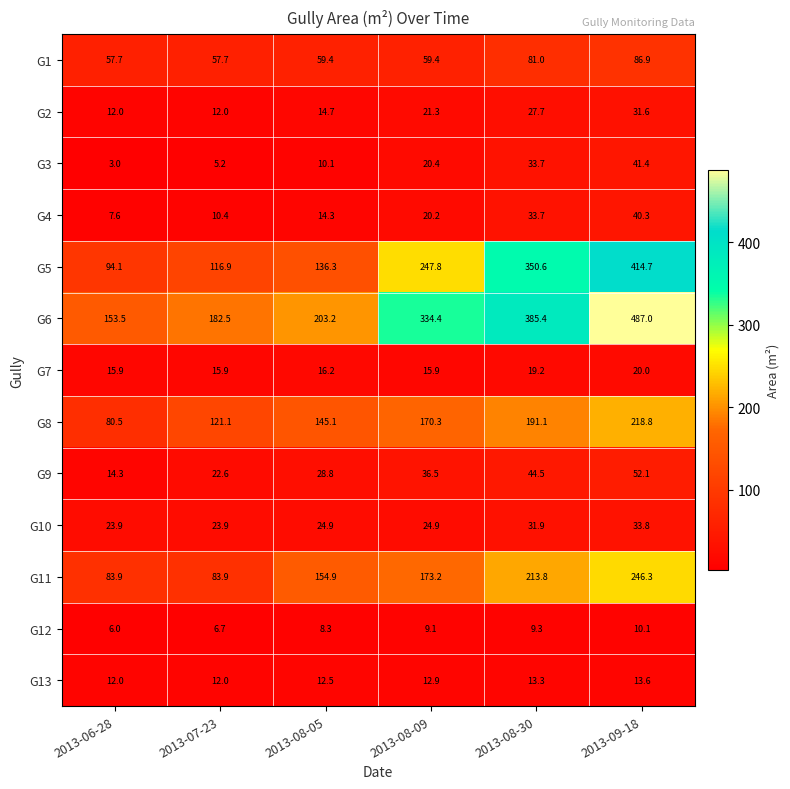

List the labels in order of G4 value, largest first.

2013-09-18, 2013-08-30, 2013-08-09, 2013-08-05, 2013-07-23, 2013-06-28